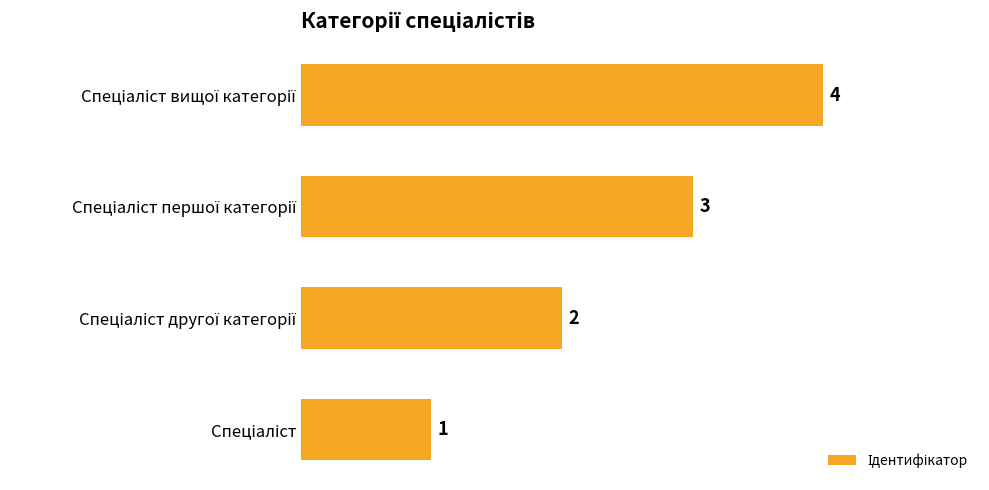

What is the sum of all values?

10